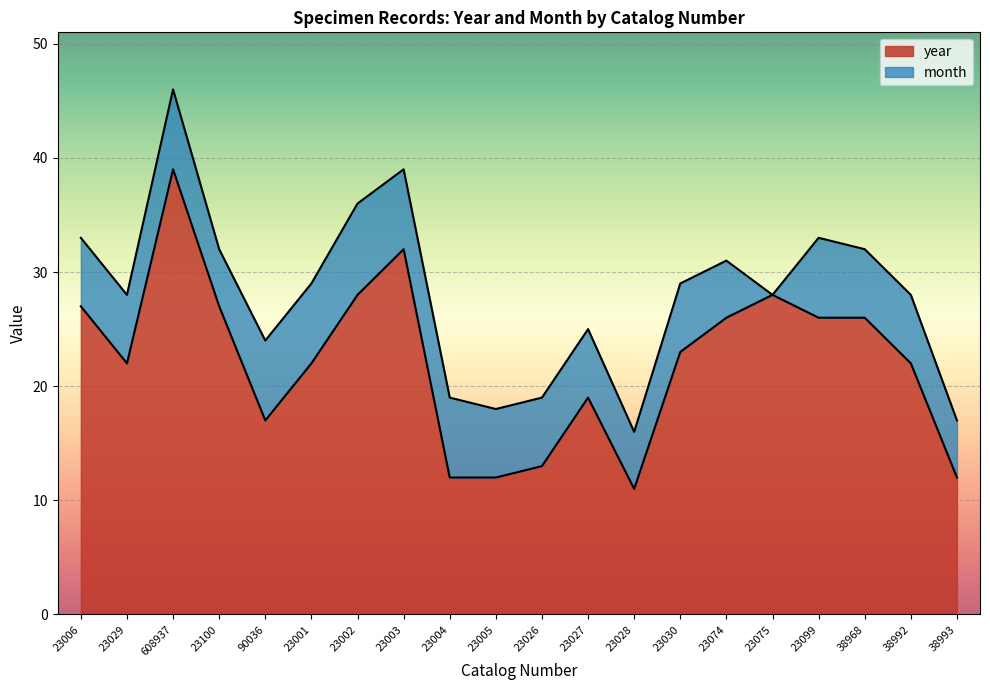

What is the greatest value displayed?

39